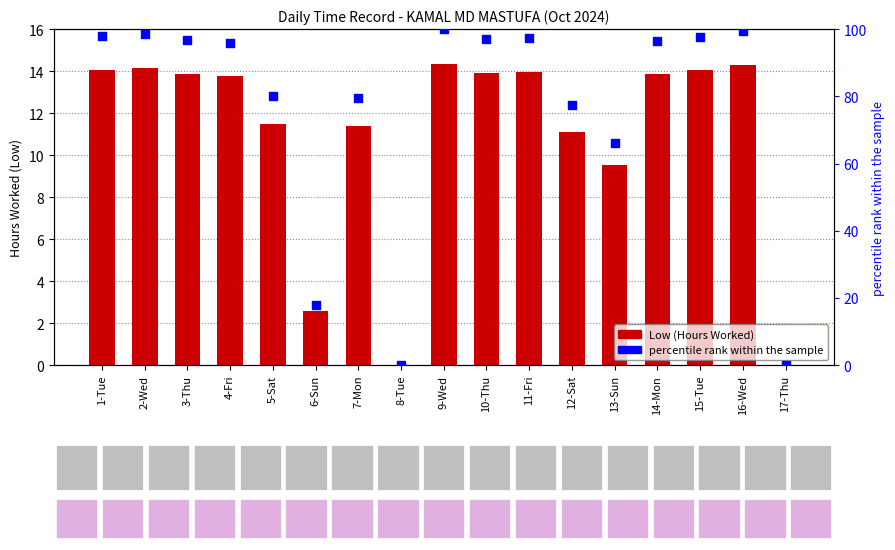

At which category is the sum across all series the highest?

9-Wed